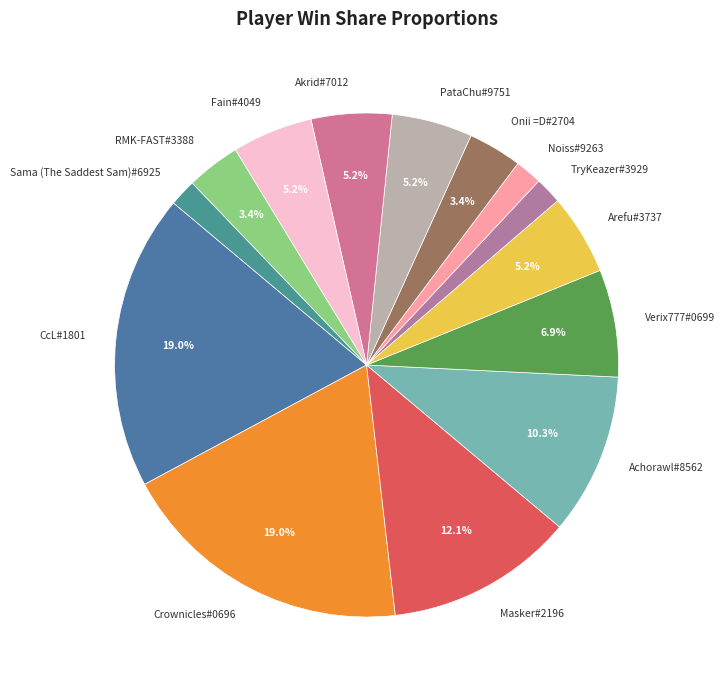

What is the ratio of the value at Achorawl#8562 to the value at Onii =D#2704?

3.0